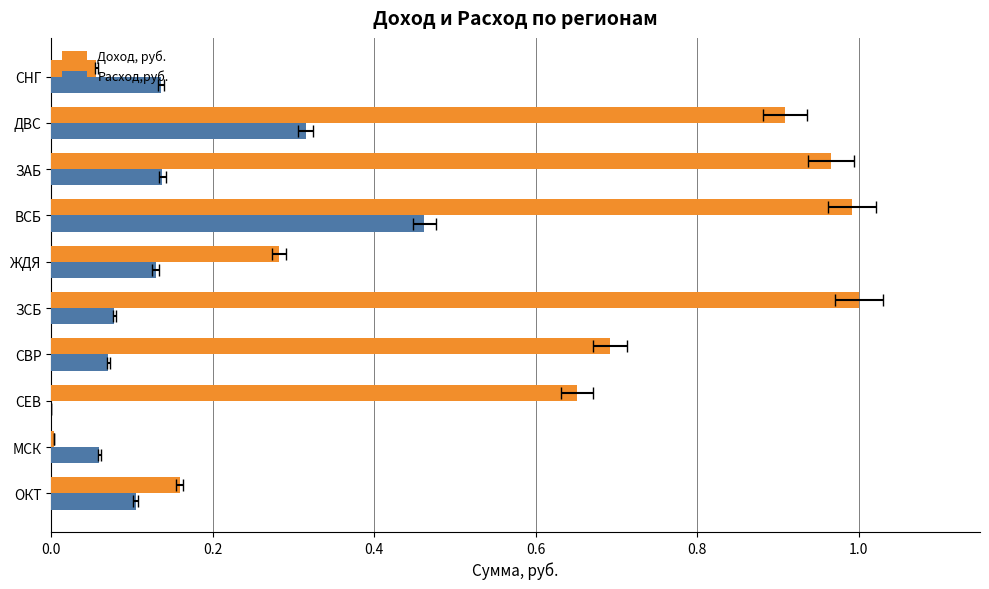

Between ЗСБ and ЖДЯ, which series saw the biggest shift?

Доход, руб.